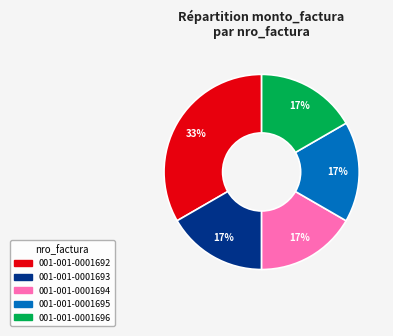

What percentage is the 001-001-0001694 slice, to the nearest percent?

17%